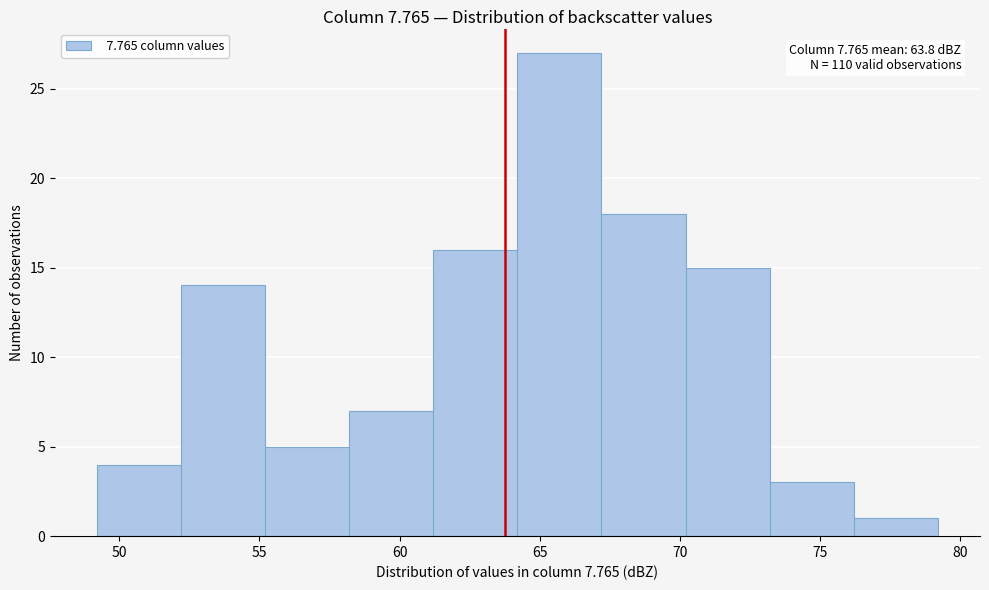

Which range on the x-axis has the tallest bar?

64.2 to 67.2